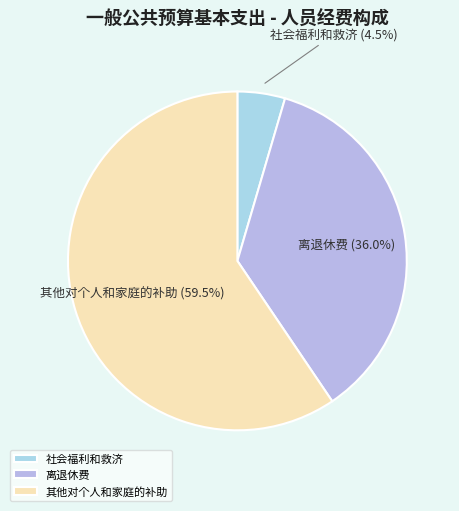

Rank the categories by value from lowest to highest.

社会福利和救济, 离退休费, 其他对个人和家庭的补助